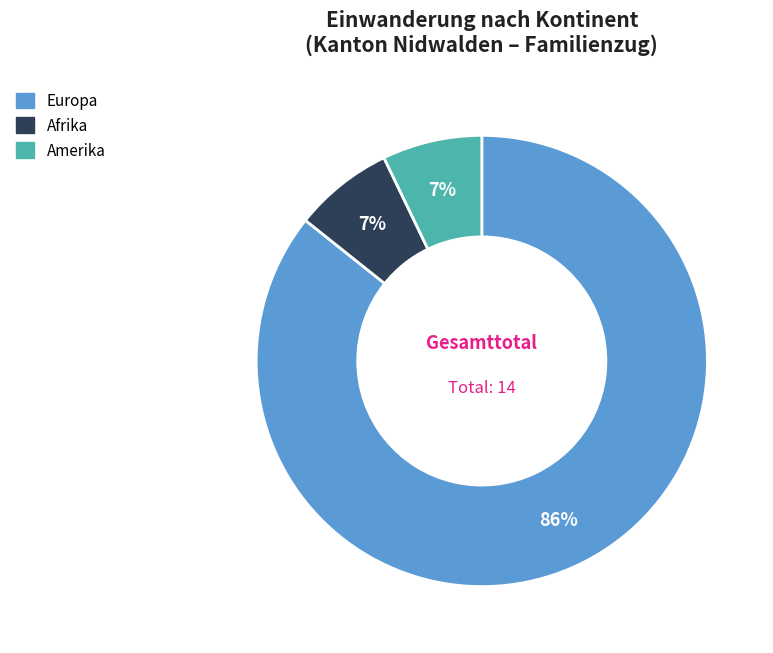

To the nearest percent, what portion does Amerika represent?

7%